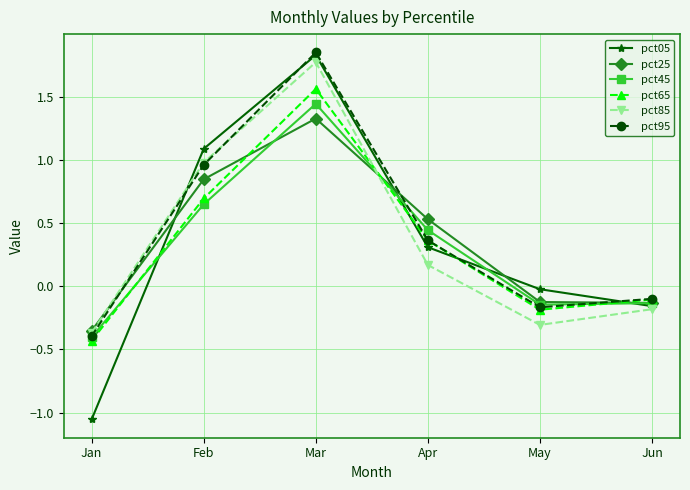

At which label does pct45 reach its peak?

Mar